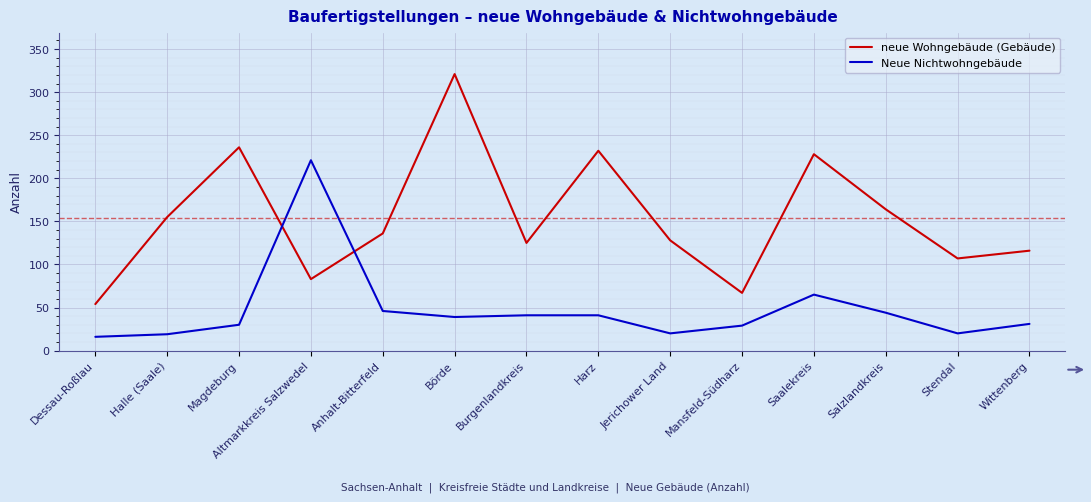

How many intersections are there between neue Wohngebäude (Gebäude) and Neue Nichtwohngebäude?

2